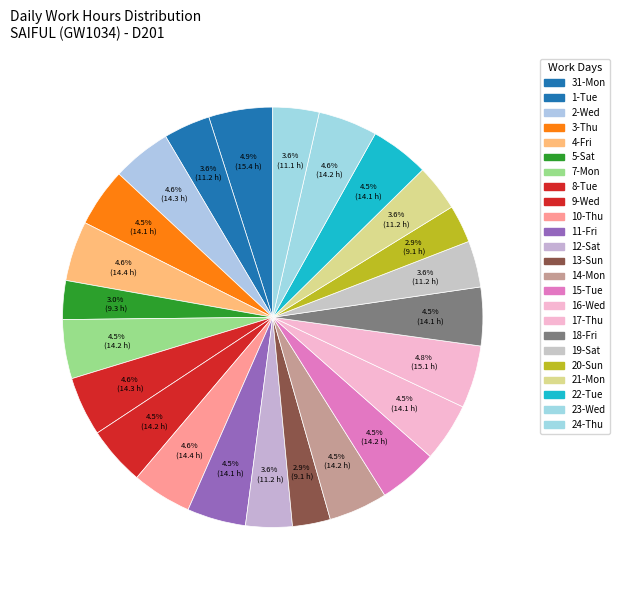

Count the number of slices in the pie.

24